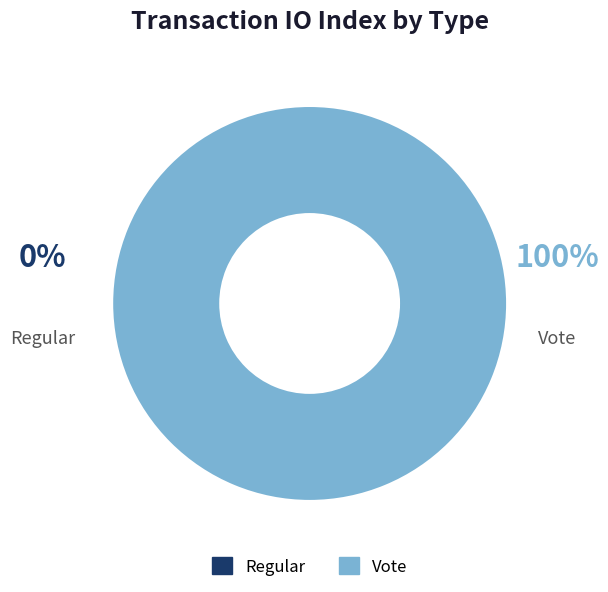

How many segments does this pie chart have?

2